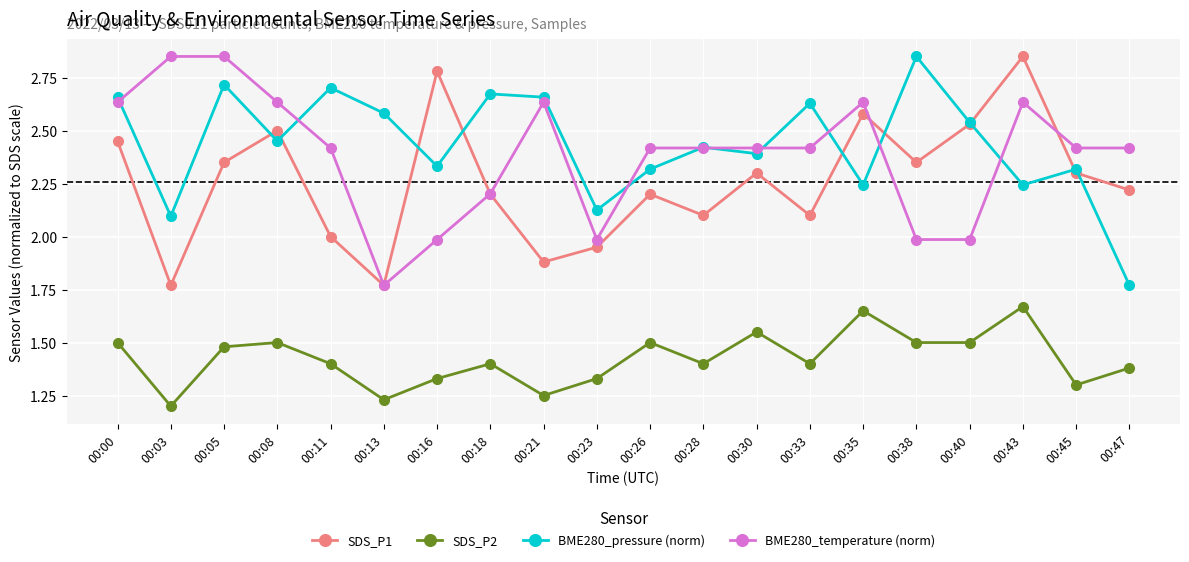

Rank the series at 00:33 from highest to lowest value.

BME280_pressure (norm), BME280_temperature (norm), SDS_P1, SDS_P2